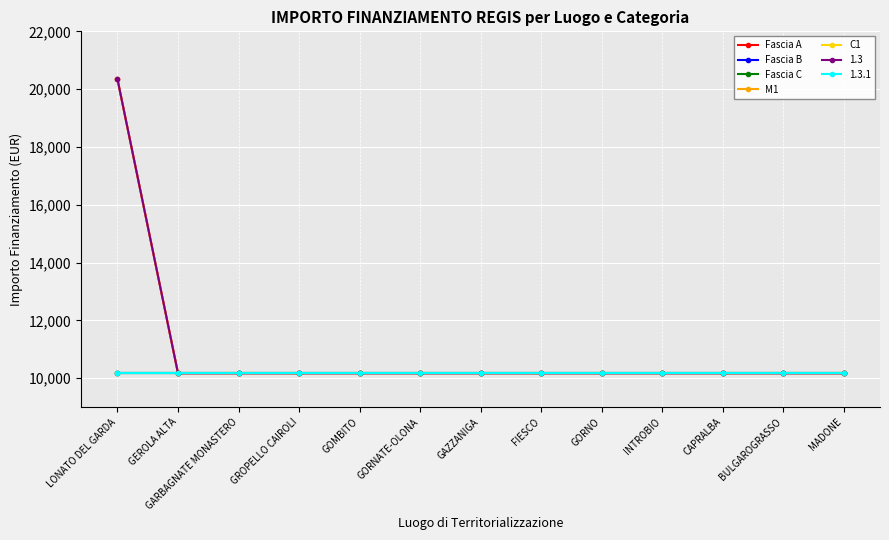

What is the sum of all Fascia B values?

132236